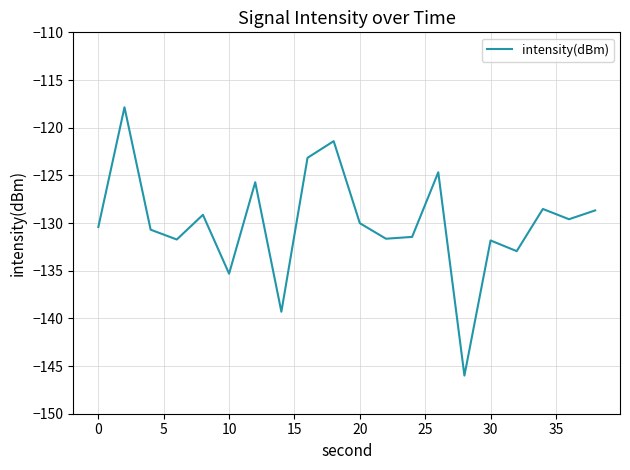

What is the minimum value shown in the chart?

-146.0